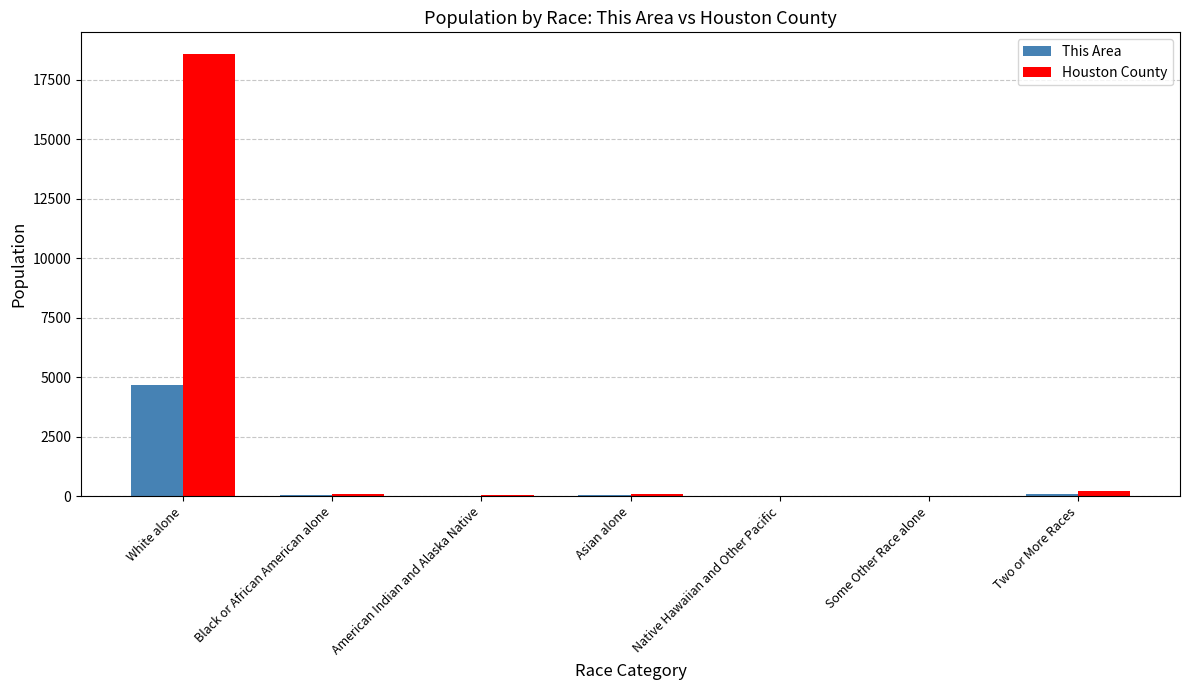

What is the maximum value for This Area?

4659